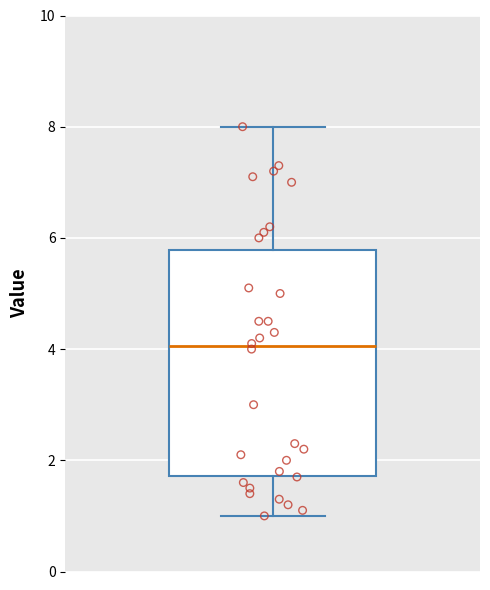

Transcribe this box plot: give where the median line is, the range the box spans, and where the two whiskers end, as read against the y-axis. The values are not printed on the chart, so give them approximately, as read against the axis.

median 4.0, box 1.8 to 5.8, whiskers 1.0 to 8.0